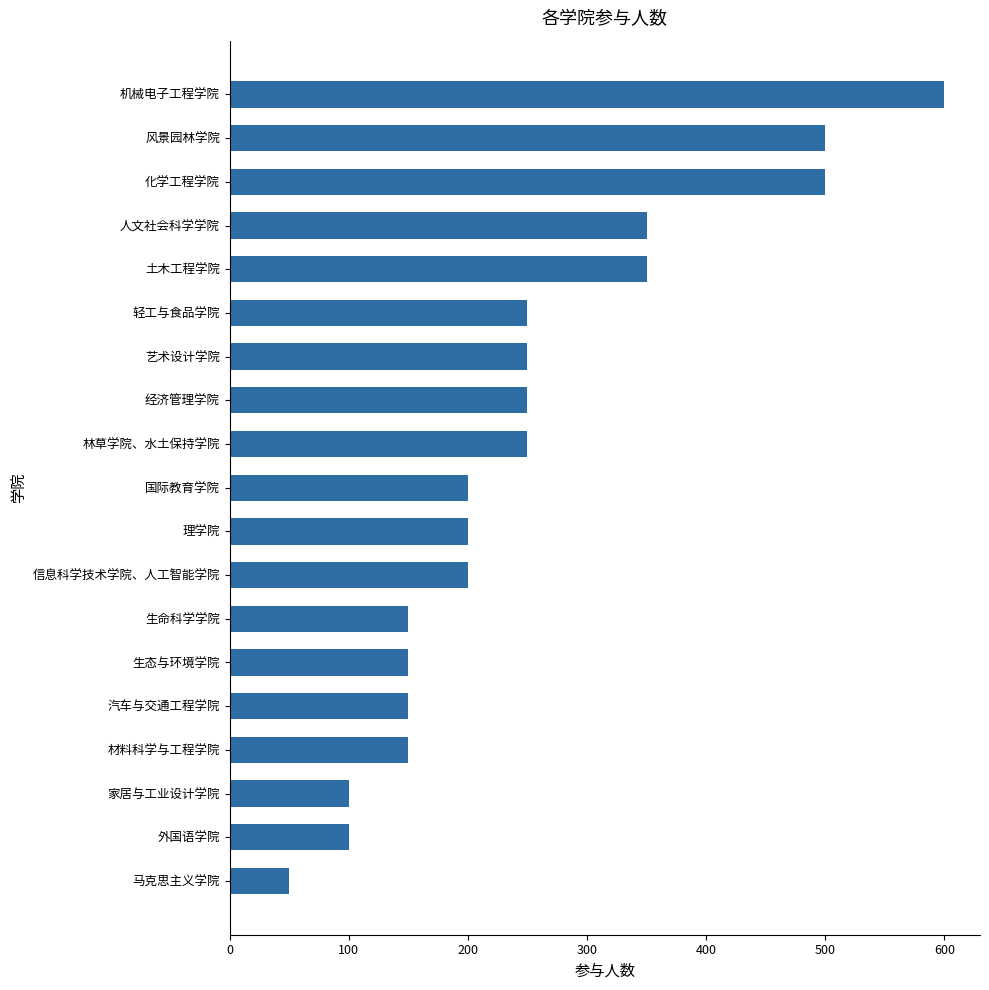

The value at 经济管理学院 is 410. True or false?

False